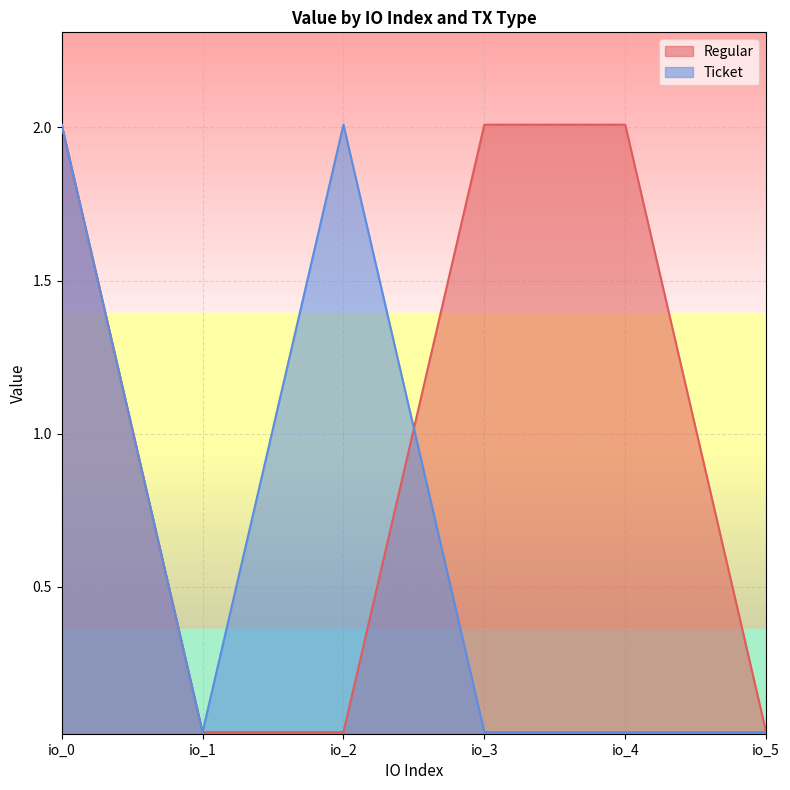

What is the maximum value shown in the chart?

2.0